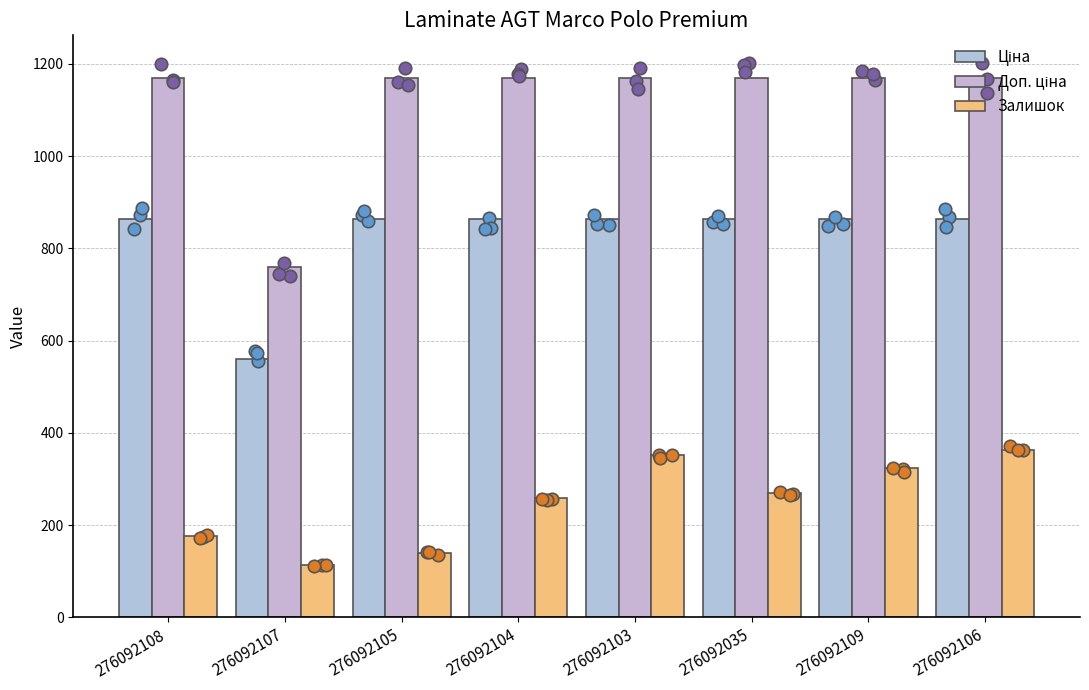

What are all the series names shown in the legend?

Ціна, Доп. ціна, Залишок